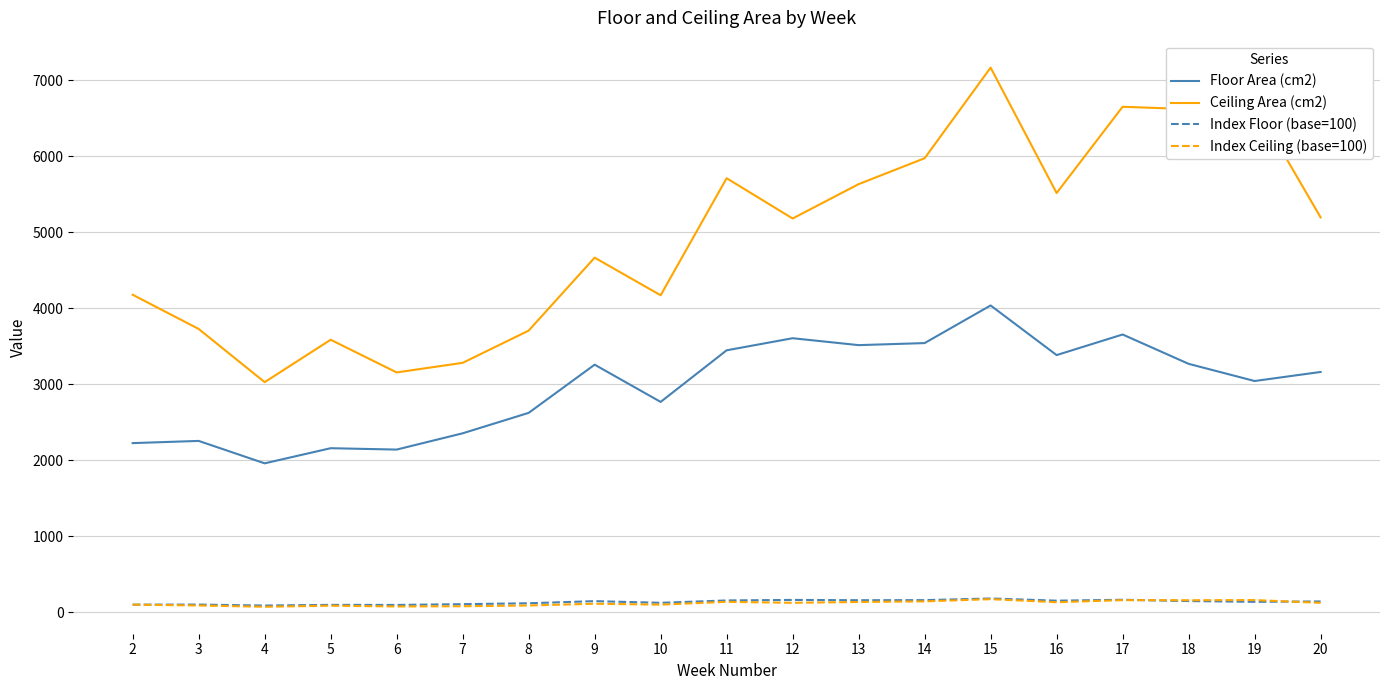

True or false: Index Ceiling (base=100) has a value of 124 at 12.

True